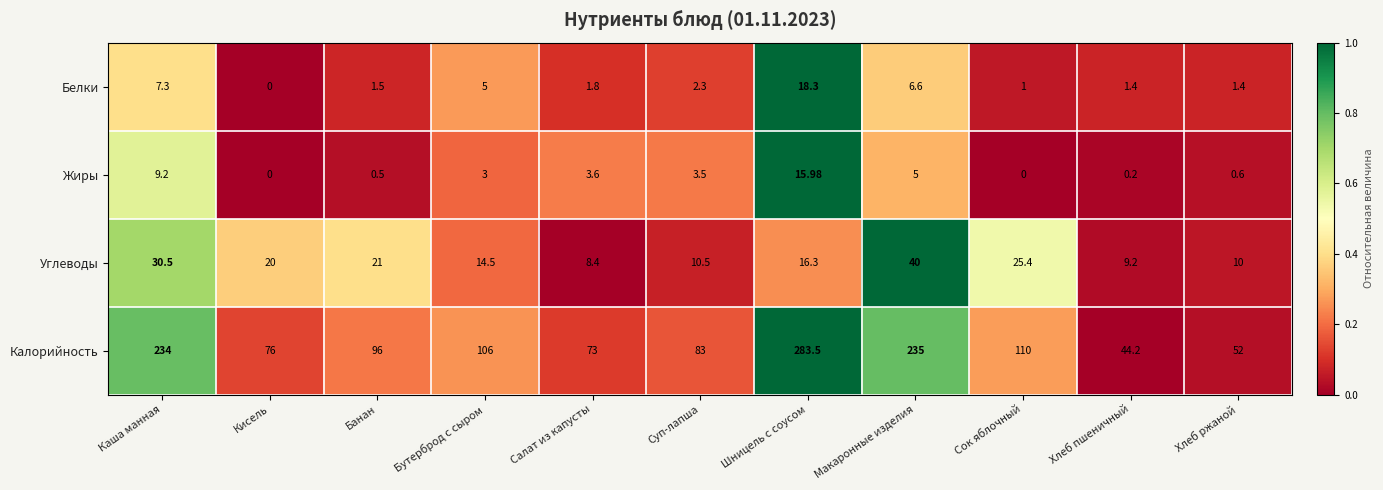

At Макаронные изделия, list the series in order from largest to smallest.

Калорийность, Углеводы, Белки, Жиры